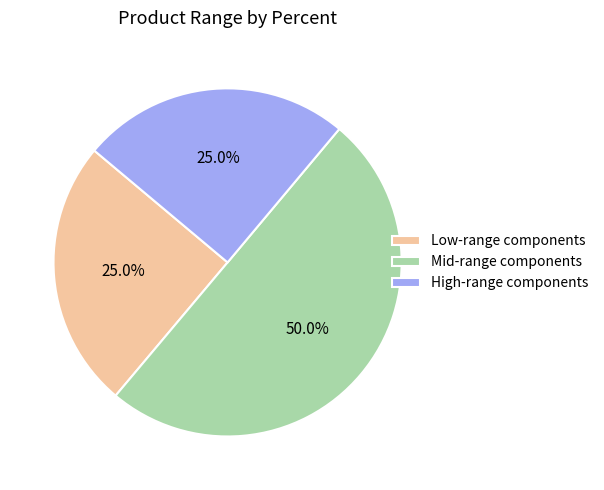

What is the largest slice in the pie chart?

Mid-range components